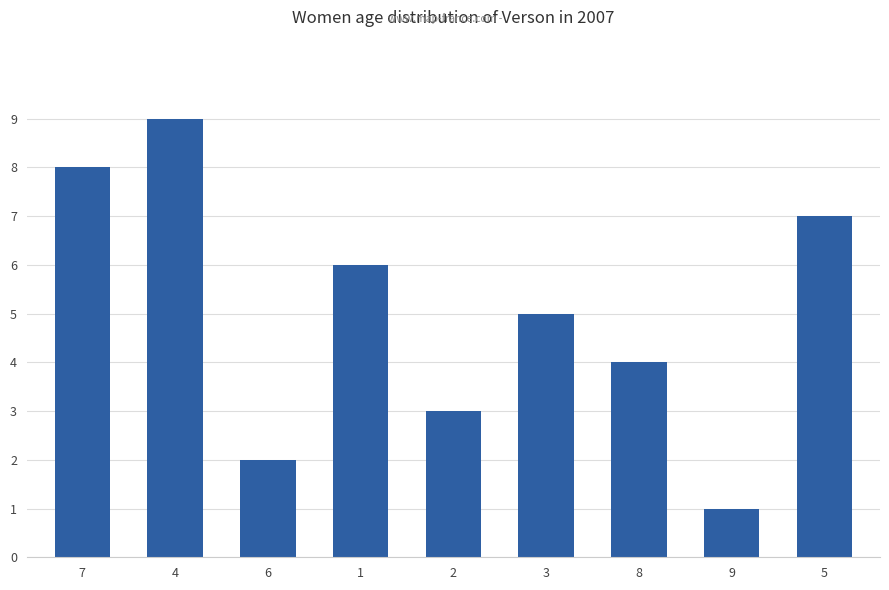

Reading right to left, list all the values displayed in this chart.

7	1	4	5	3	6	2	9	8